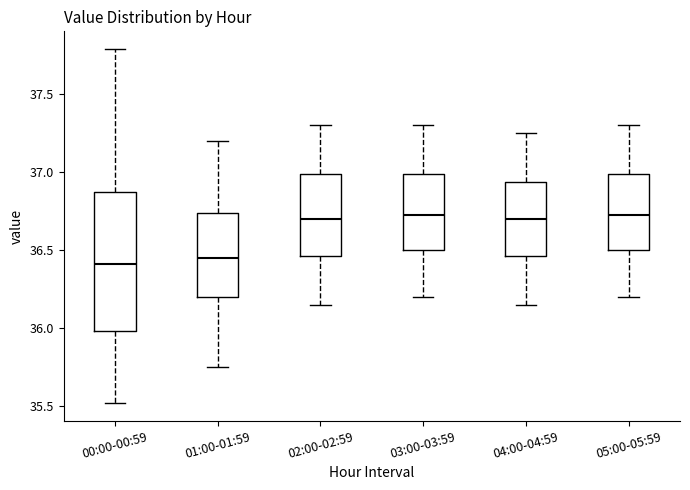

Reading left to right, transcribe this box plot: for each box, give where its median line is, the range the box spans, and where its two whiskers end, as read against the y-axis. The values are not printed on the chart, so give them approximately, as read against the axis.

00:00-00:59: median 36.40, box 36.00 to 36.90, whiskers 35.50 to 37.80
01:00-01:59: median 36.45, box 36.20 to 36.75, whiskers 35.75 to 37.20
02:00-02:59: median 36.70, box 36.45 to 37.00, whiskers 36.15 to 37.30
03:00-03:59: median 36.75, box 36.50 to 37.00, whiskers 36.20 to 37.30
04:00-04:59: median 36.70, box 36.45 to 36.95, whiskers 36.15 to 37.25
05:00-05:59: median 36.75, box 36.50 to 37.00, whiskers 36.20 to 37.30